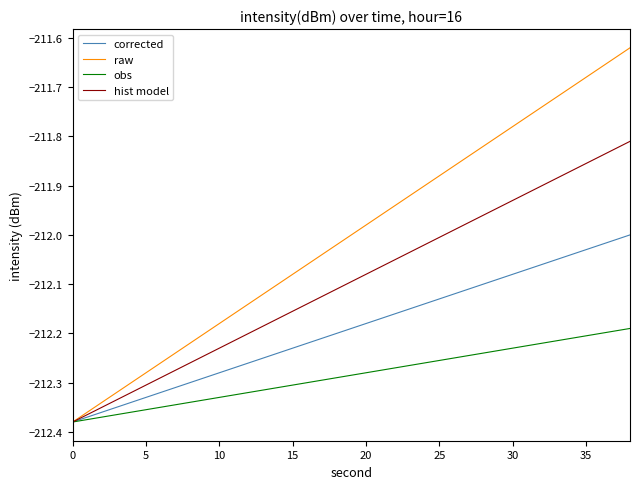

Rank the series by their maximum value, from lowest to highest.

obs, corrected, hist model, raw